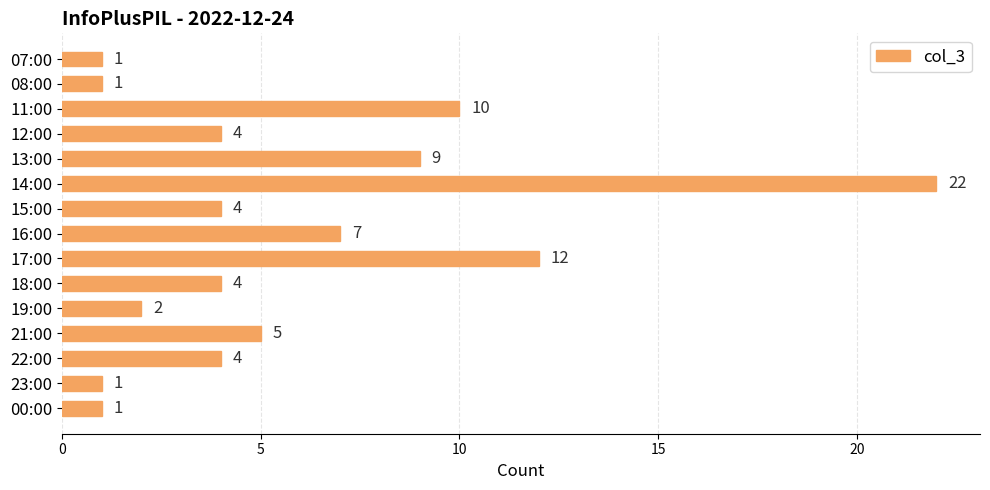

What is the label of the 5th bar from the bottom?

19:00